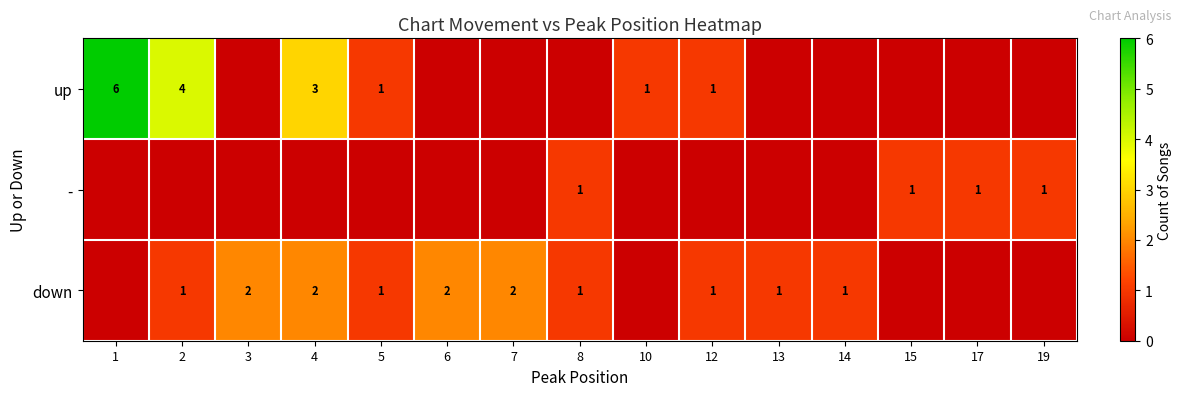

True or false: up has a value of 1 at 10.

True